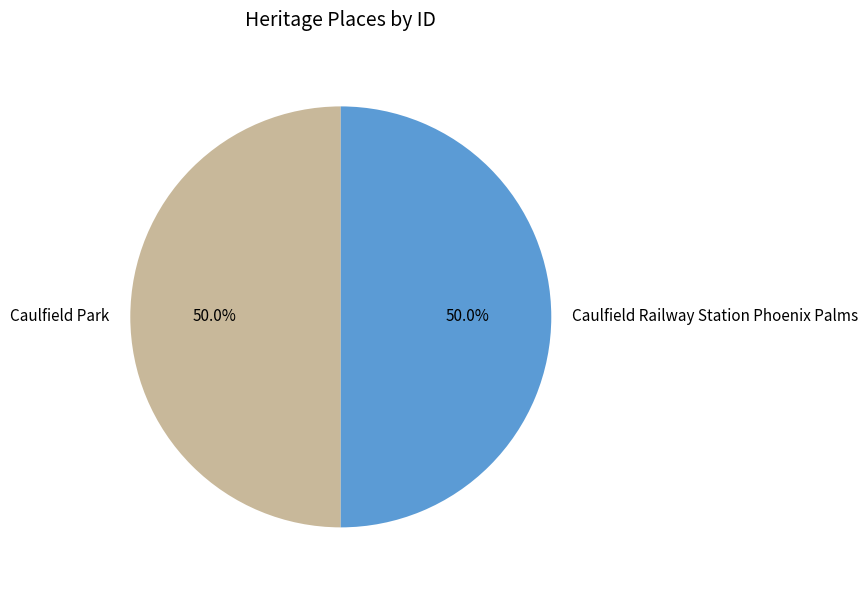

What is the ratio of the value at Caulfield Park to the value at Caulfield Railway Station Phoenix Palms?

1.0